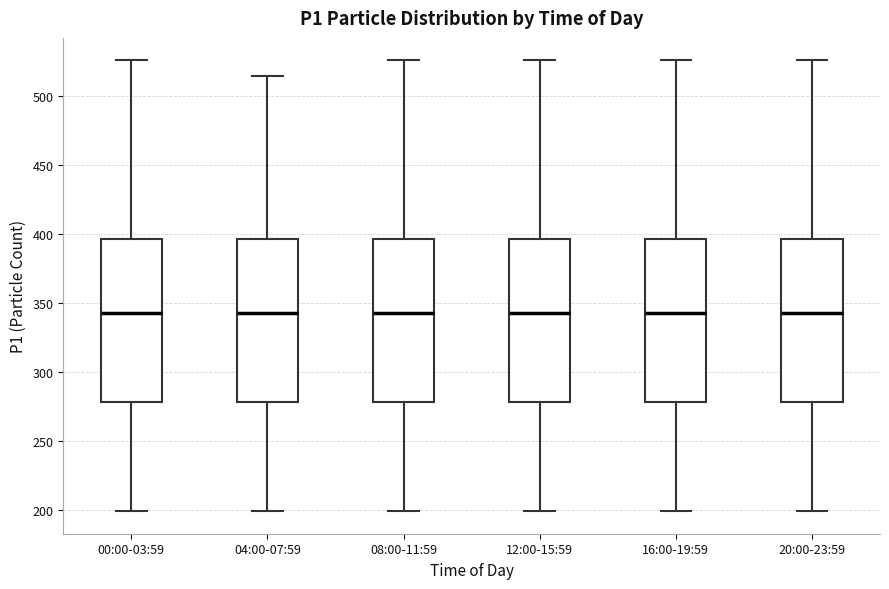

Where is the upper edge of the box for 20:00-23:59 on the y-axis? The values are not printed on the chart, so give them approximately, as read against the axis.

395